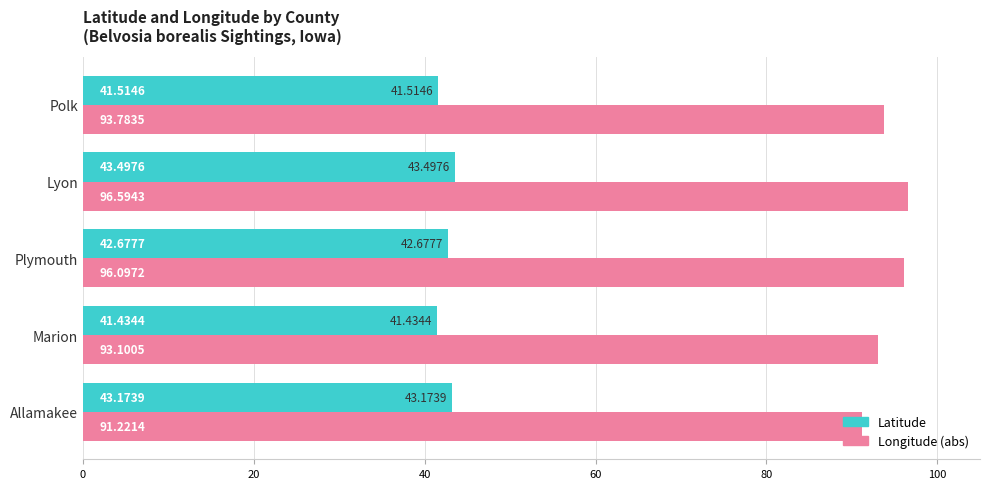

At how many categories does at least one series exceed 90?

5